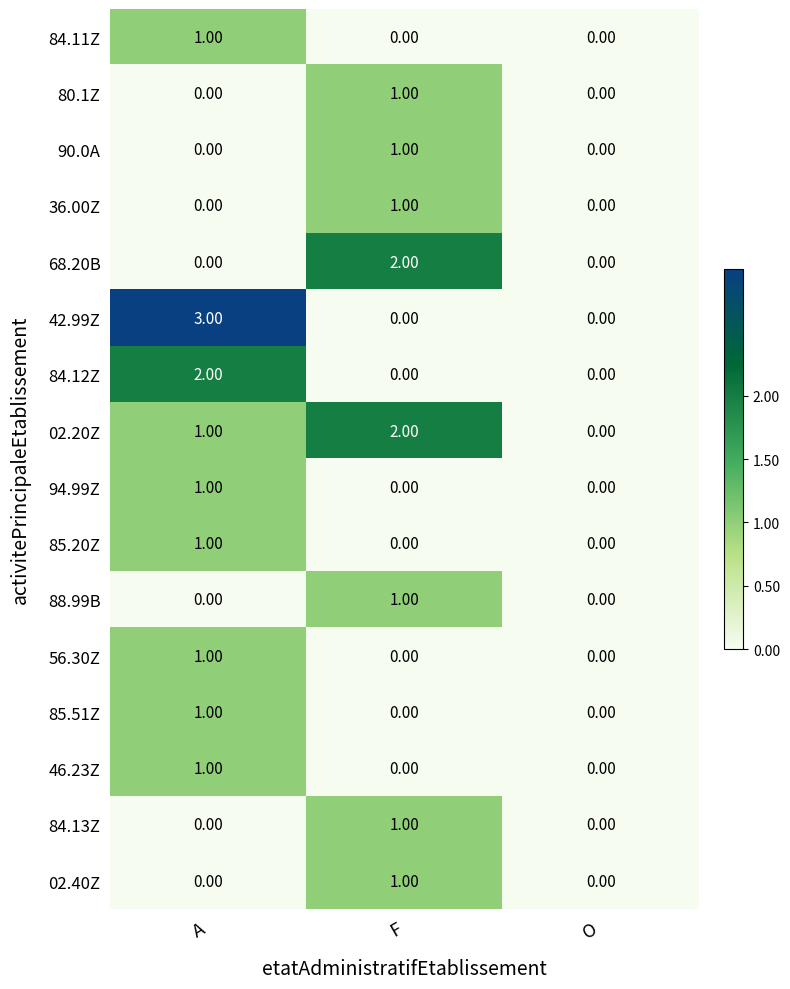

At which category is the sum across all series the highest?

A